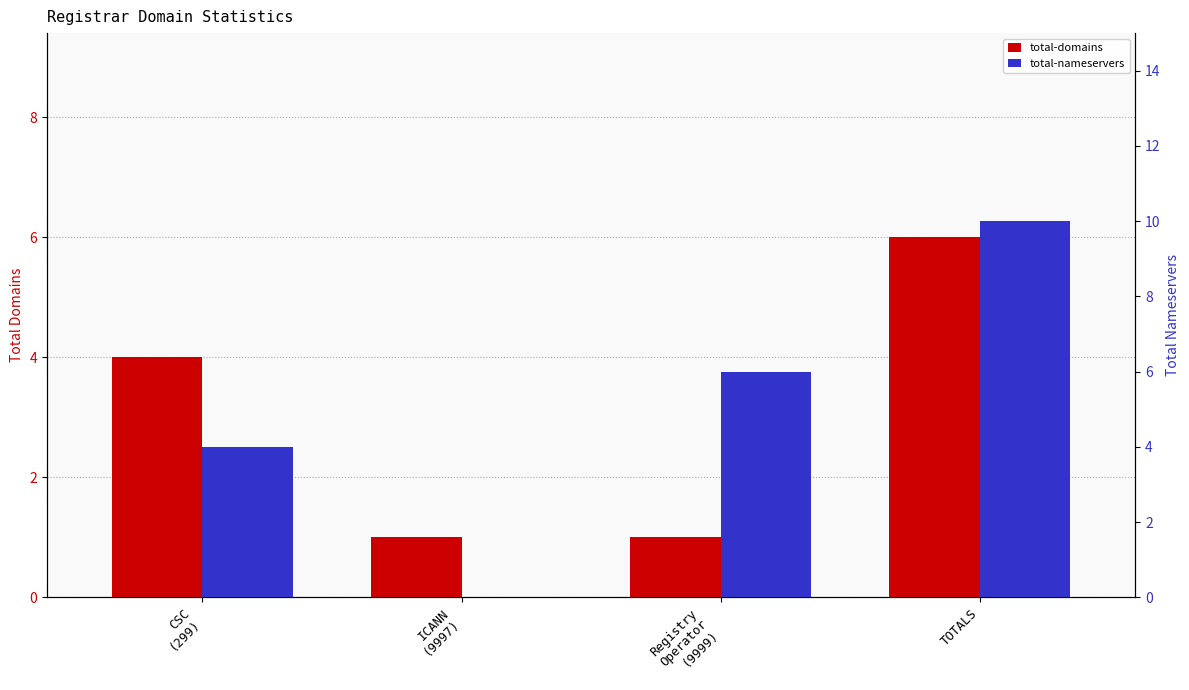

The value of total-nameservers at Registry
Operator
(9999) is 6. True or false?

True